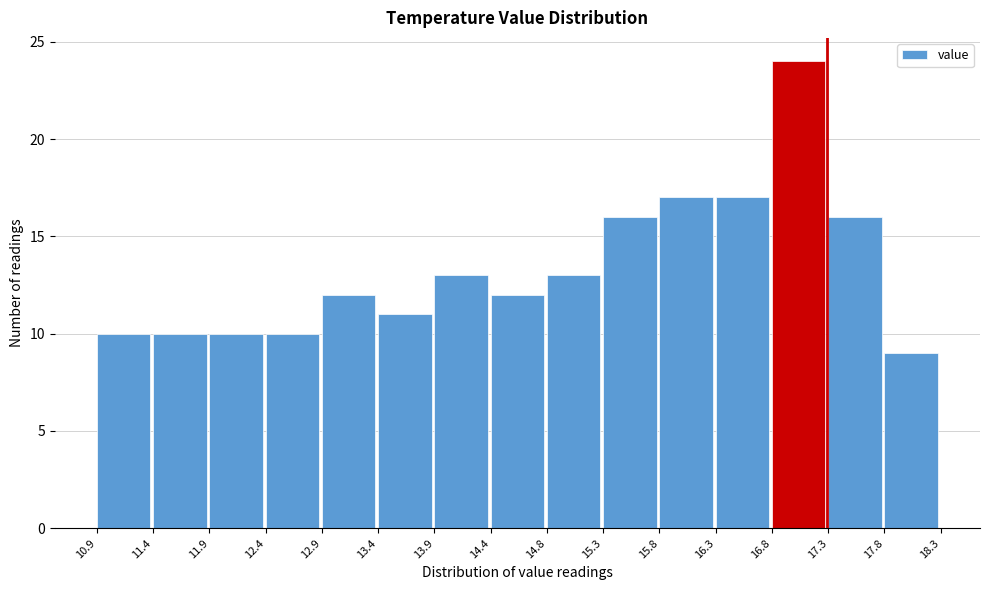

Over which range of the x-axis is the bar tallest?

16.8 to 17.3